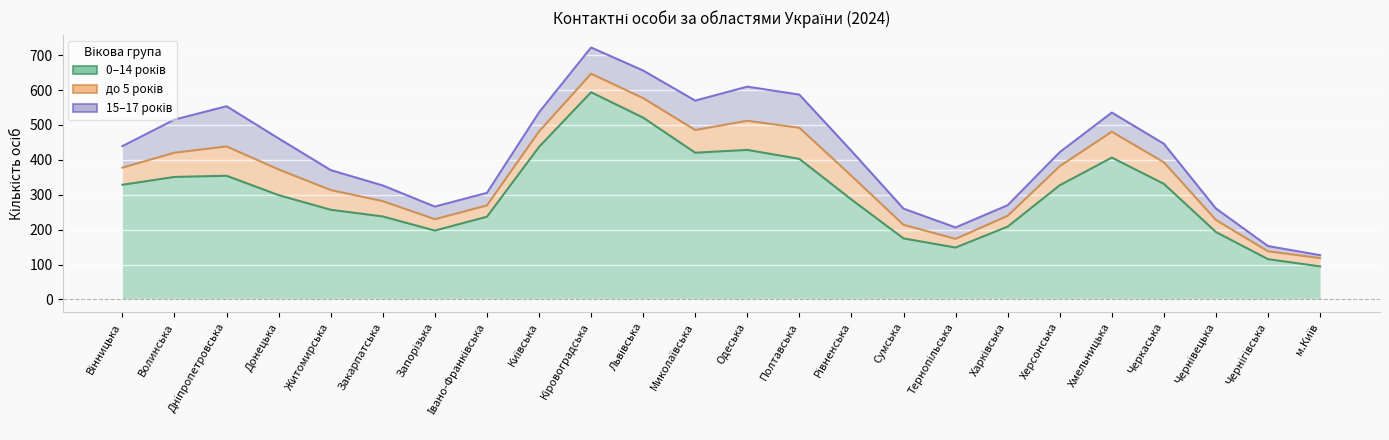

What are all the series names shown in the legend?

0–14 років, до 5 років, 15–17 років